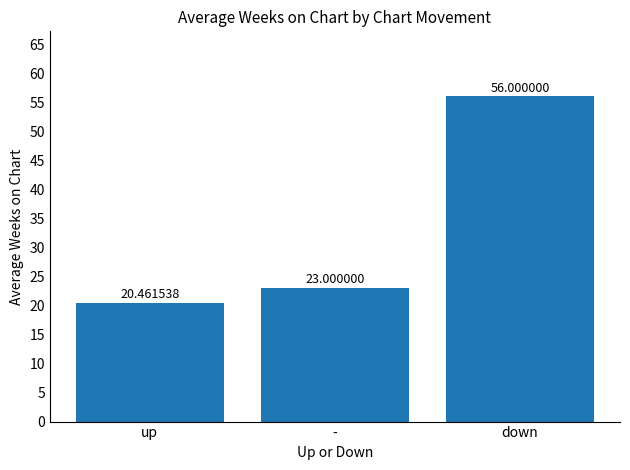

How many data points are less than 23?

1